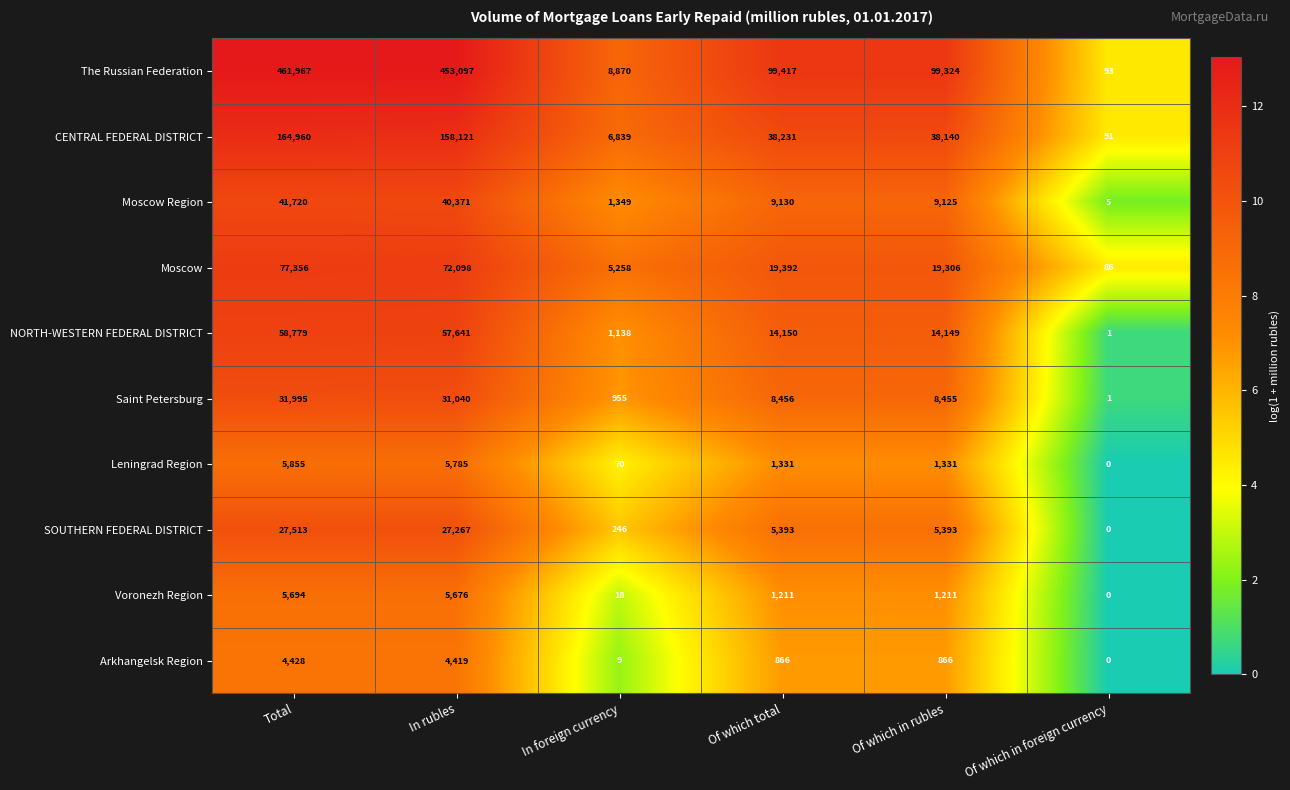

Which category has the lowest value in the CENTRAL FEDERAL DISTRICT series?

Of which in foreign currency